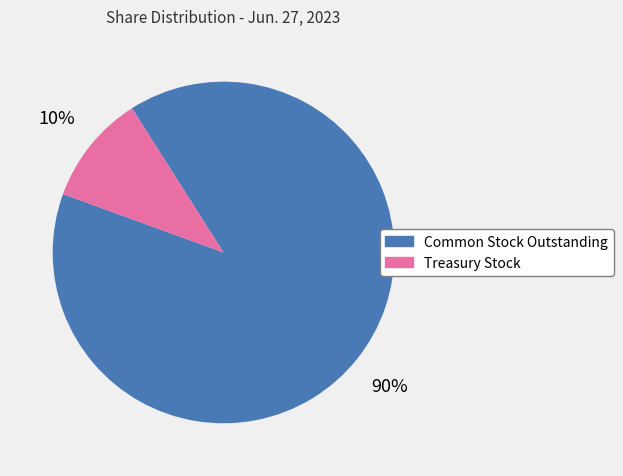

What is the smallest slice in the pie chart?

Treasury Stock